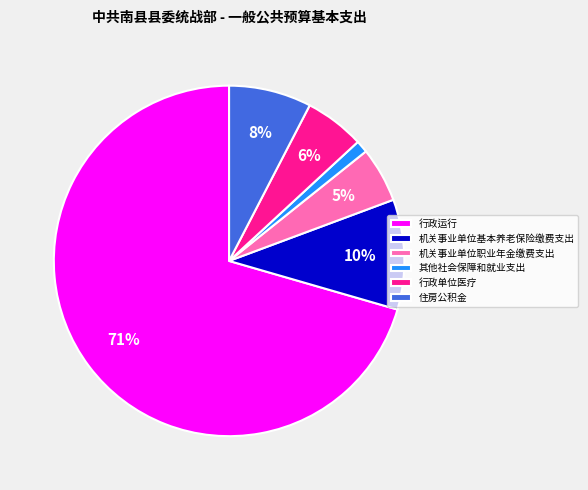

The 行政单位医疗 slice represents 15% of the pie. True or false?

False